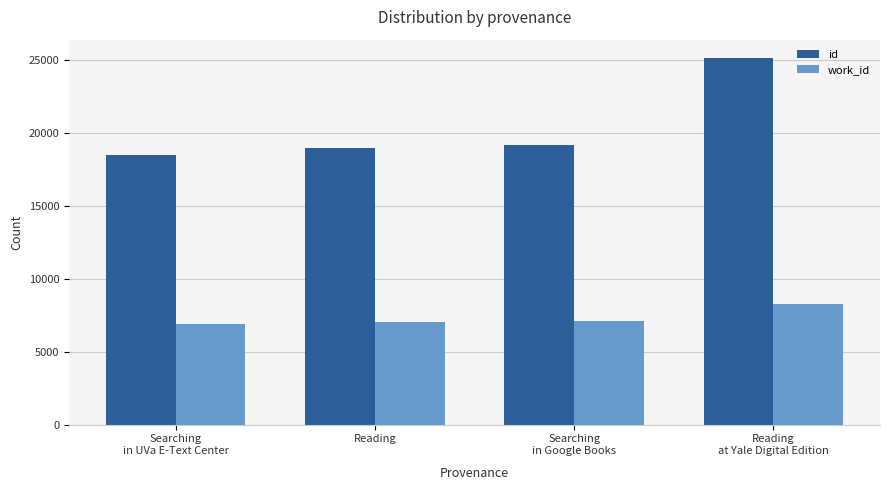

Rank the series by their average value, from lowest to highest.

work_id, id